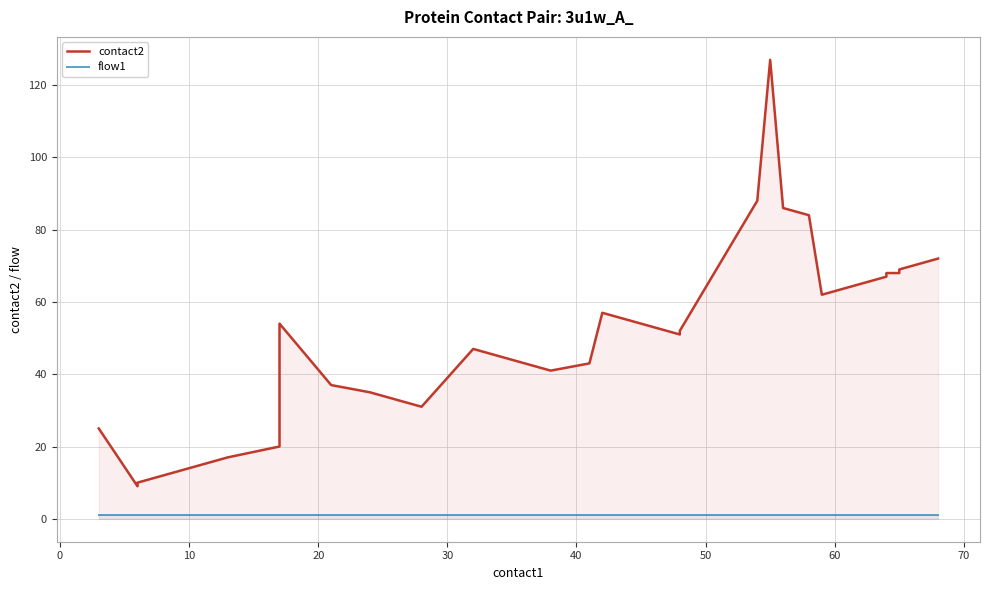

Is the value of contact2 at 27 greater than the value of flow1 at 14?

Yes